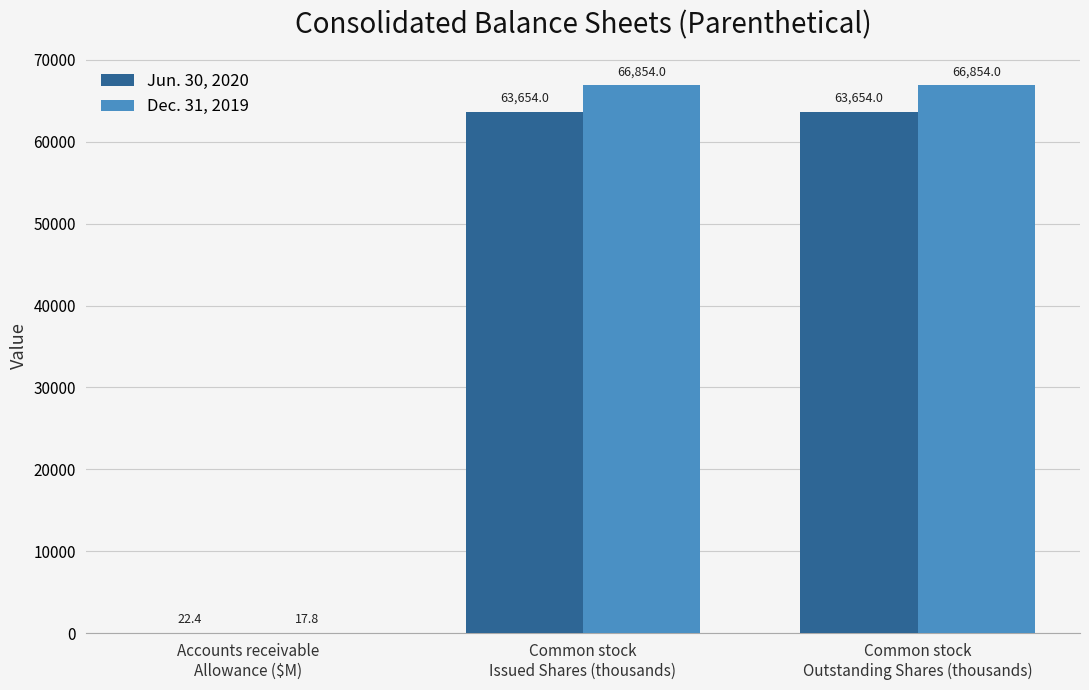

What is the highest value of the Dec. 31, 2019 series?

66854.0